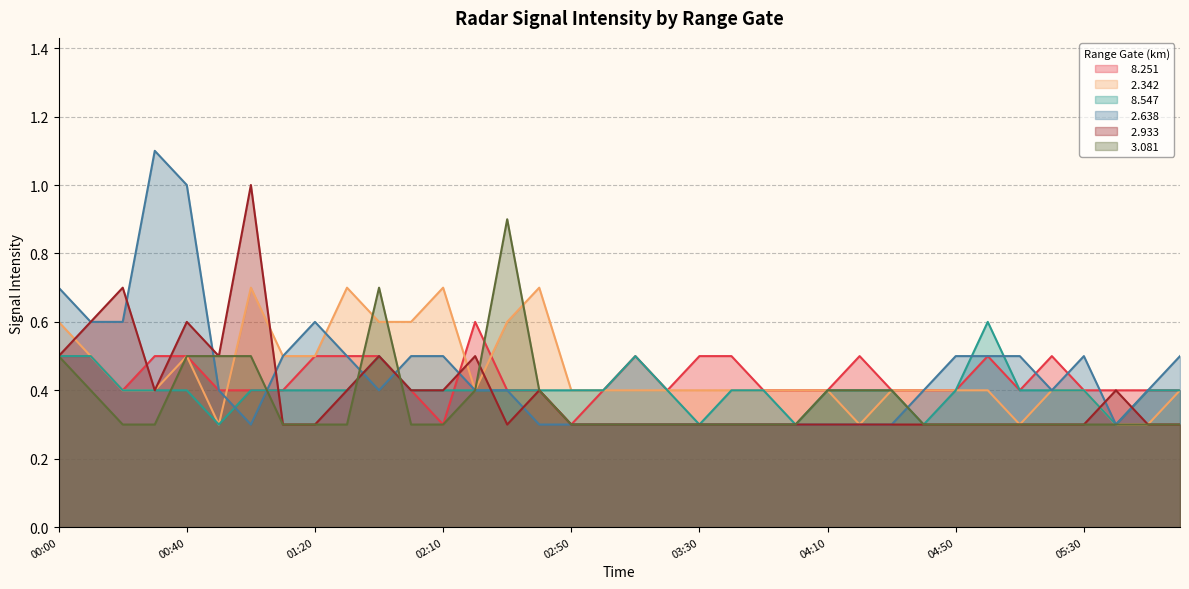

What value does the   3.081 series have at 2003/10/02 05:40?

0.3